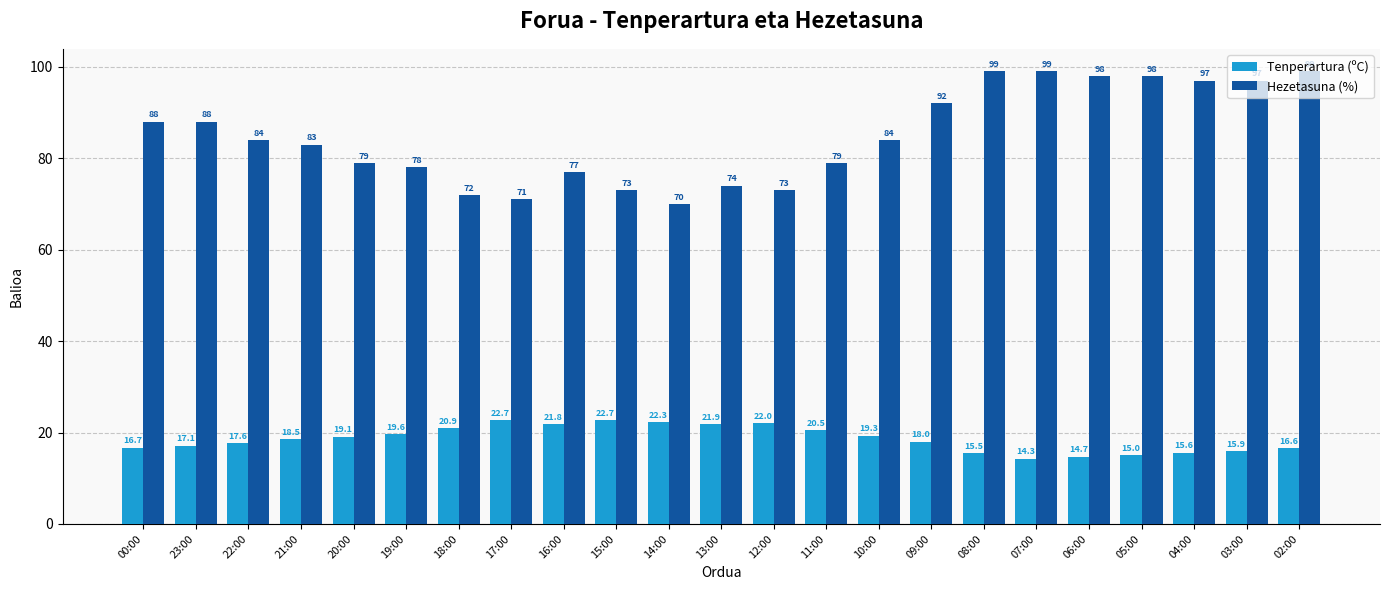

The value of Tenperartura (ºC) at 12:00 is 22.0. True or false?

True